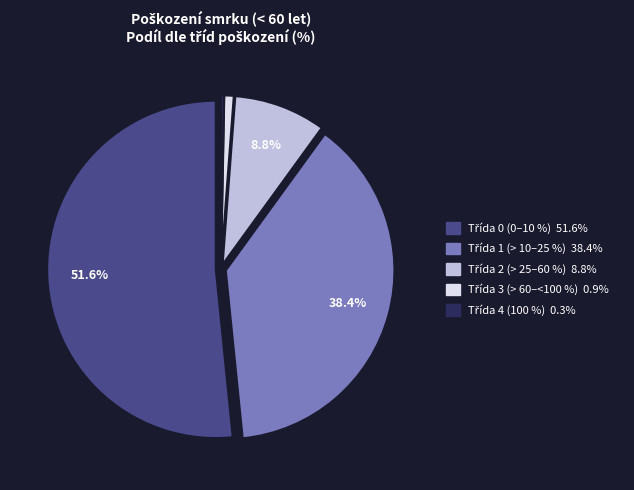

Count the number of slices in the pie.

5